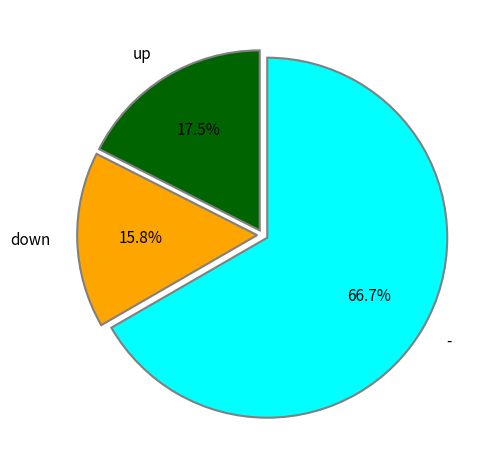

Count the number of slices in the pie.

3